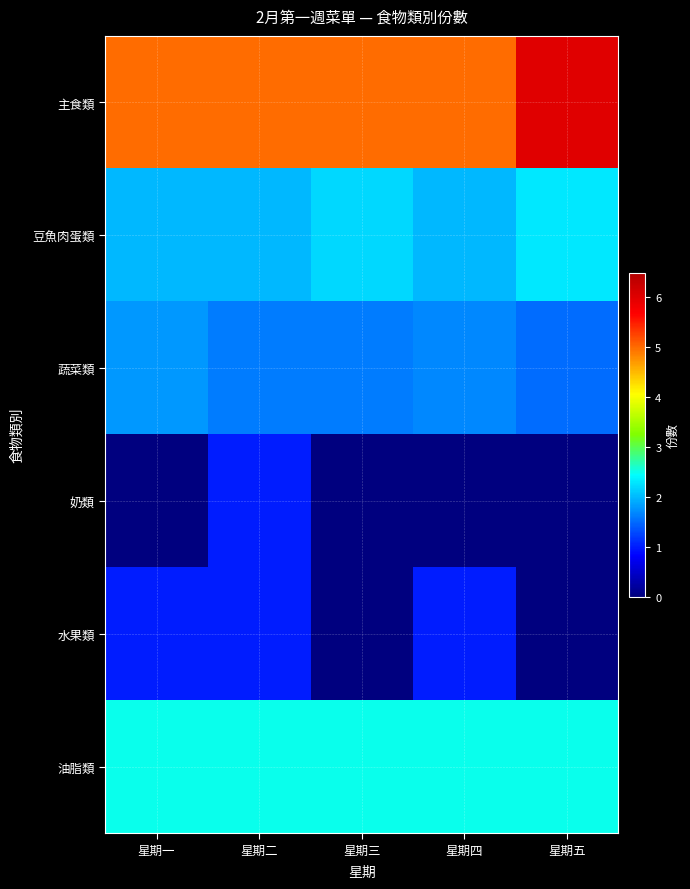

What is the greatest value displayed?

6.0